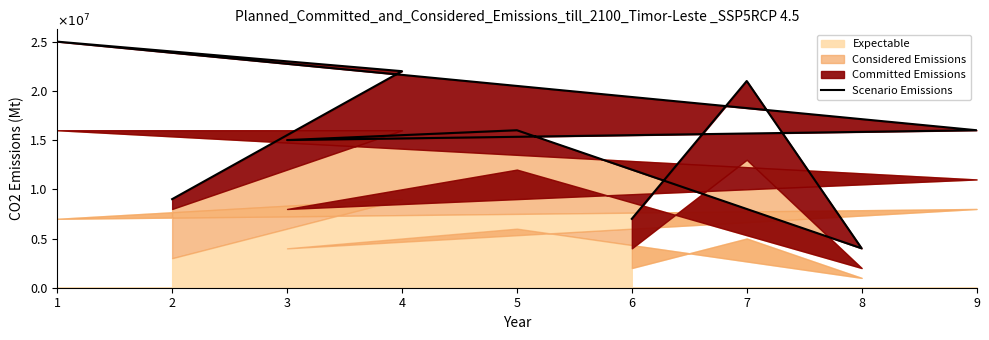

The chart shows a value of 27729412 at 9. True or false?

False